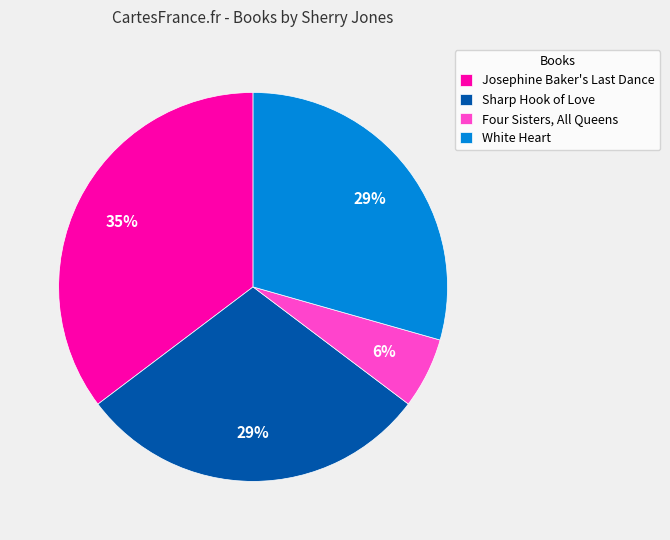

True or false: Sharp Hook of Love accounts for 17% of the total.

False